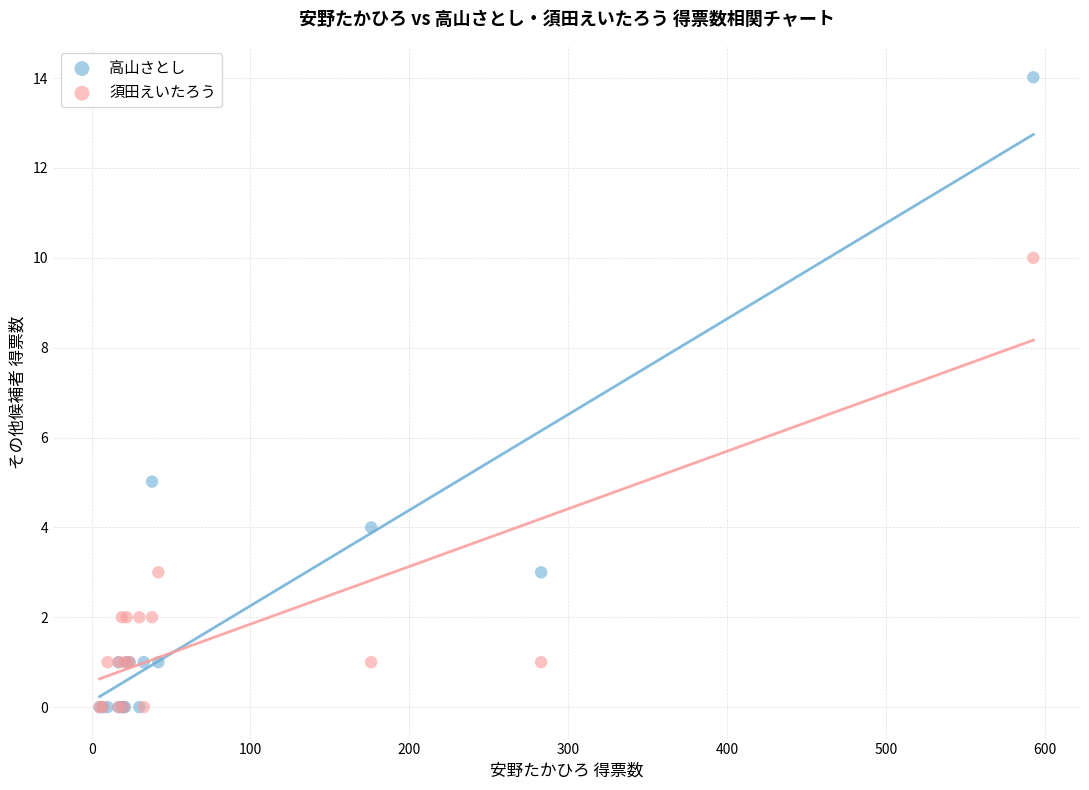

Across all series, what Y value is closest to 7?

5.0